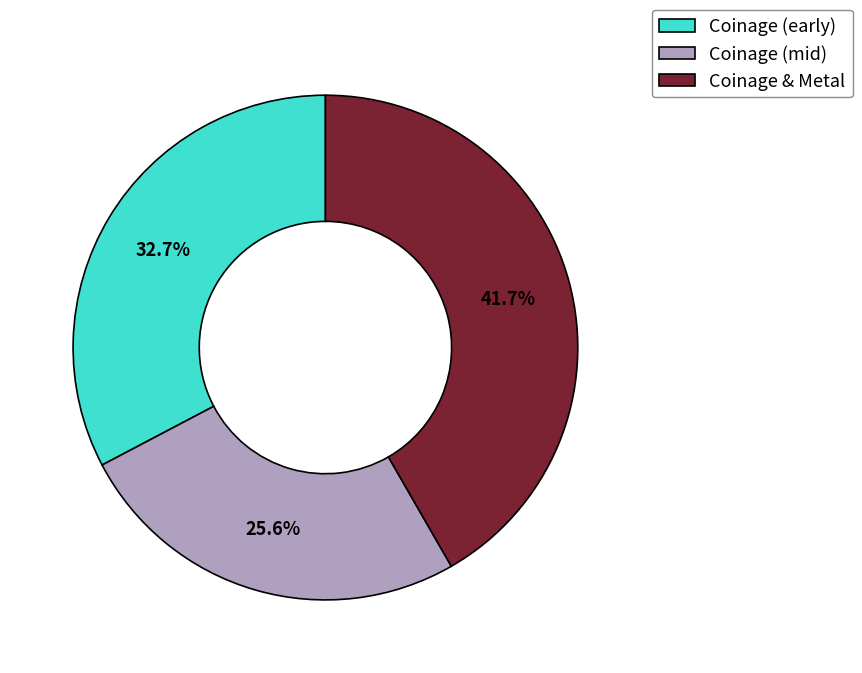

How many segments does this pie chart have?

3